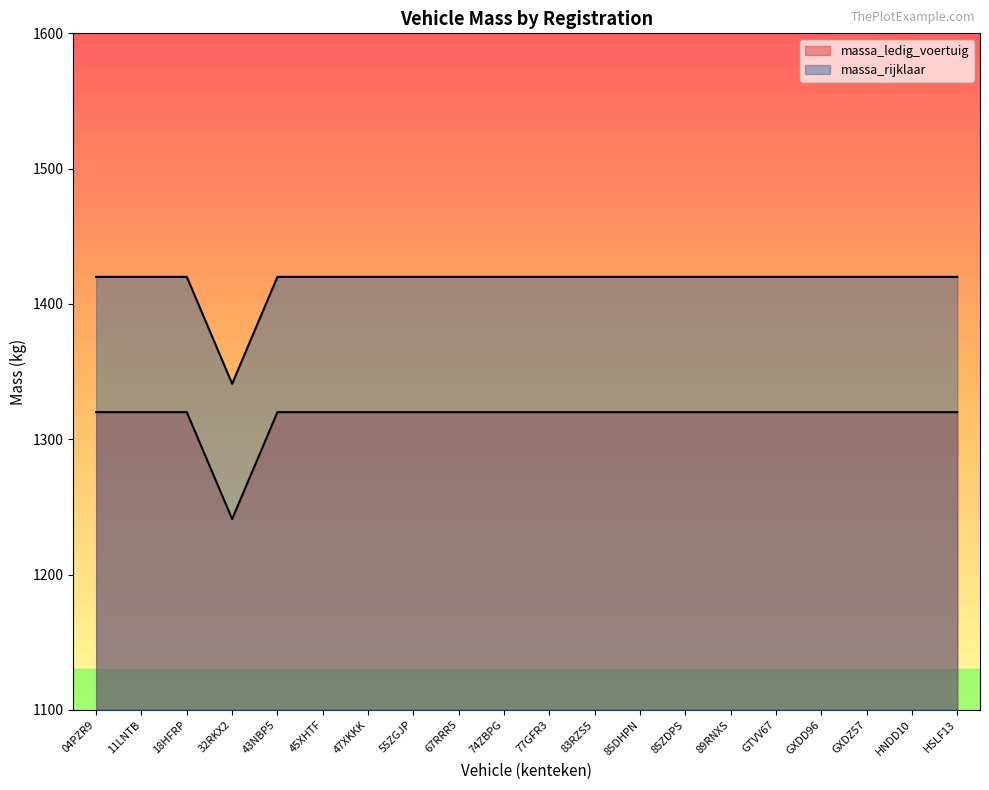

What is the minimum value for massa_ledig_voertuig?

1241